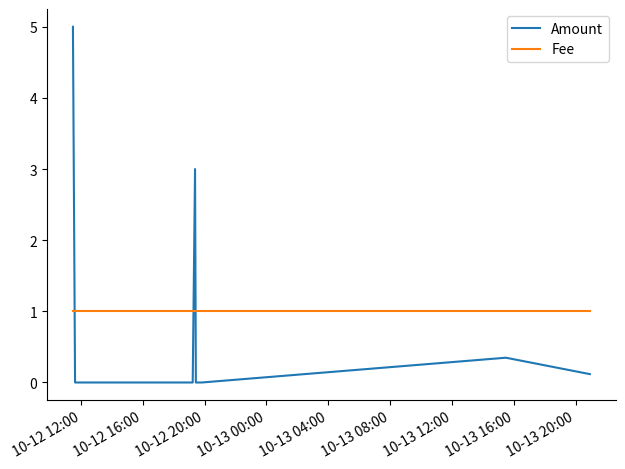

How many lines are shown in the chart?

2